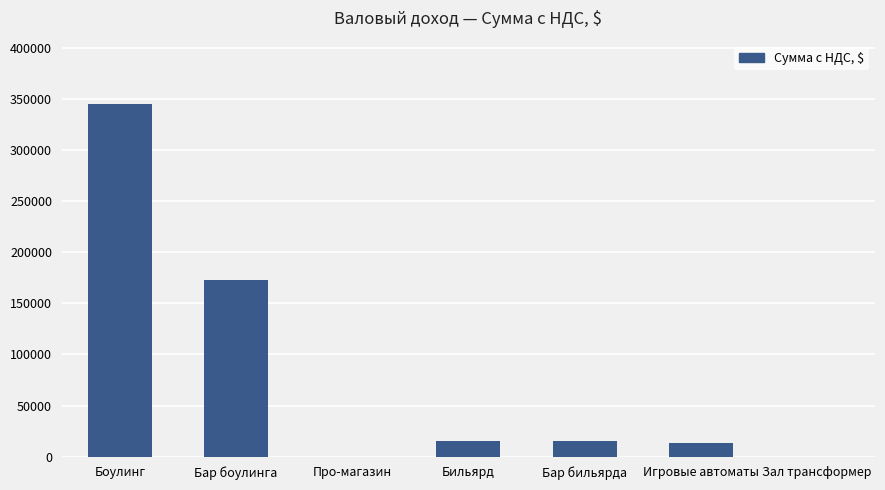

Approximately how many times larger is the value at Игровые автоматы compared to Бильярд?

0.9